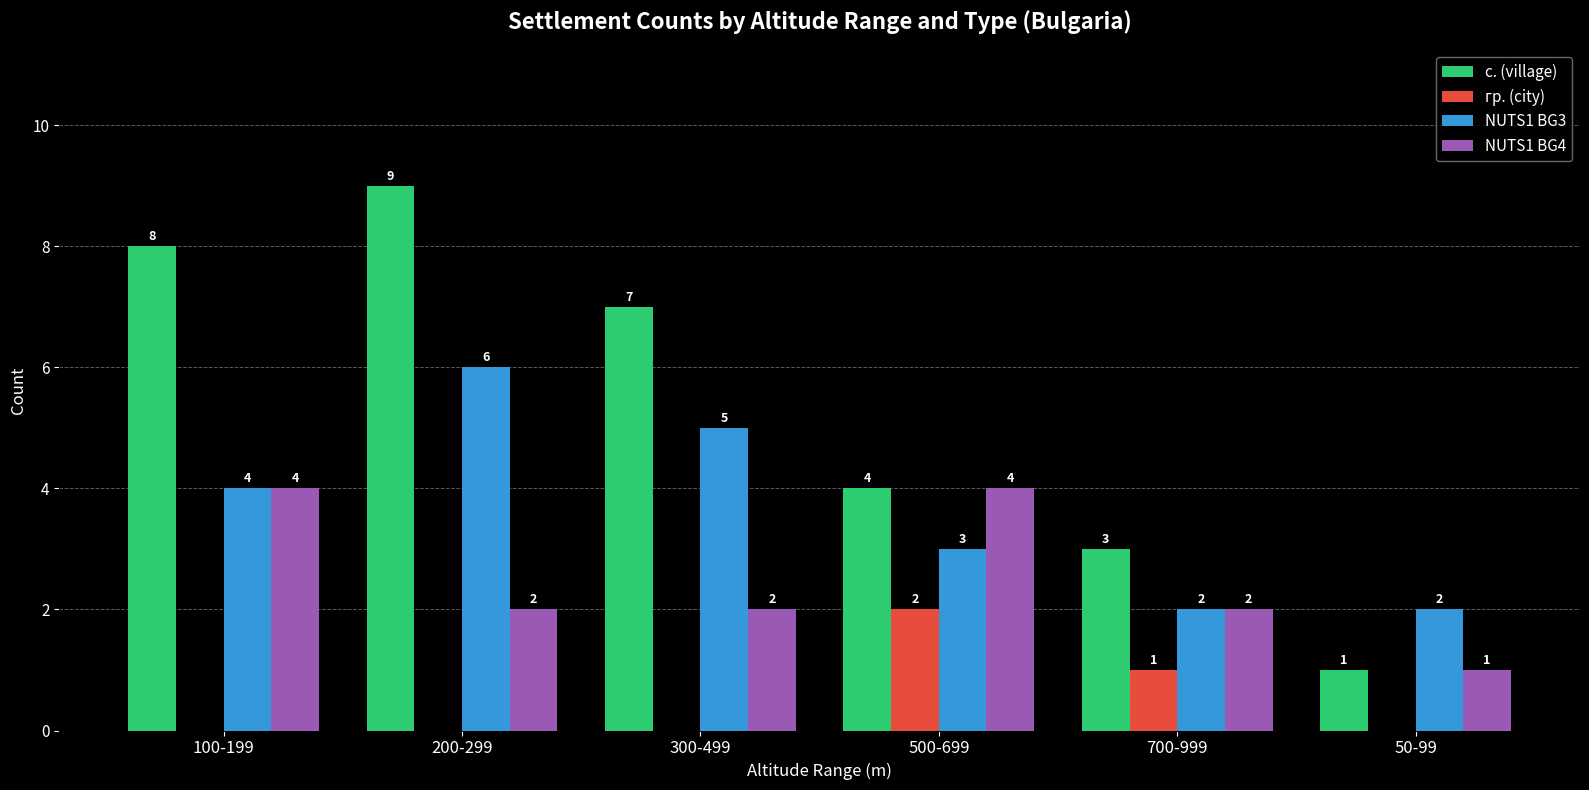

At which category is the sum across all series the highest?

200-299